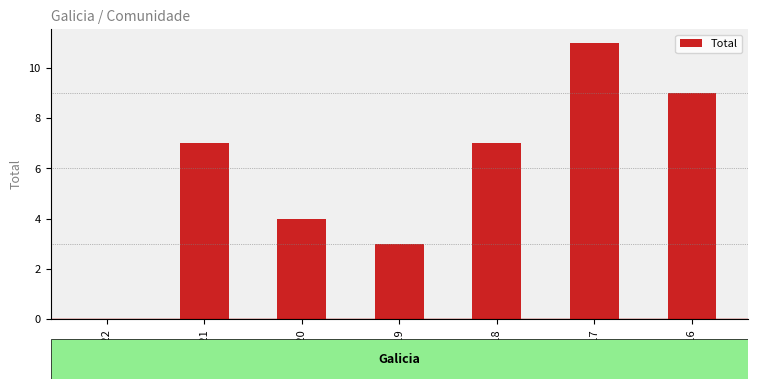

What is the maximum value shown in the chart?

11